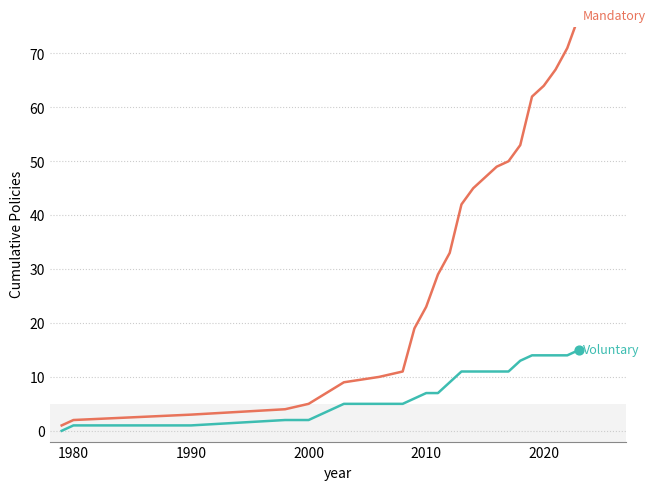

Is the value of Voluntary at 1980 greater than the value of Mandatory at 10?

No